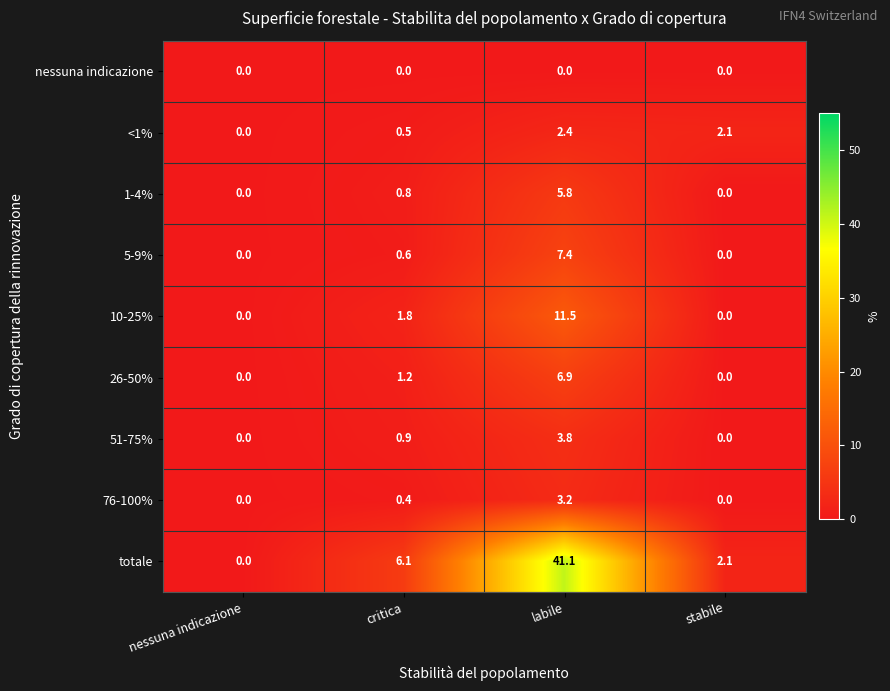

At which category is the sum across all series the highest?

labile